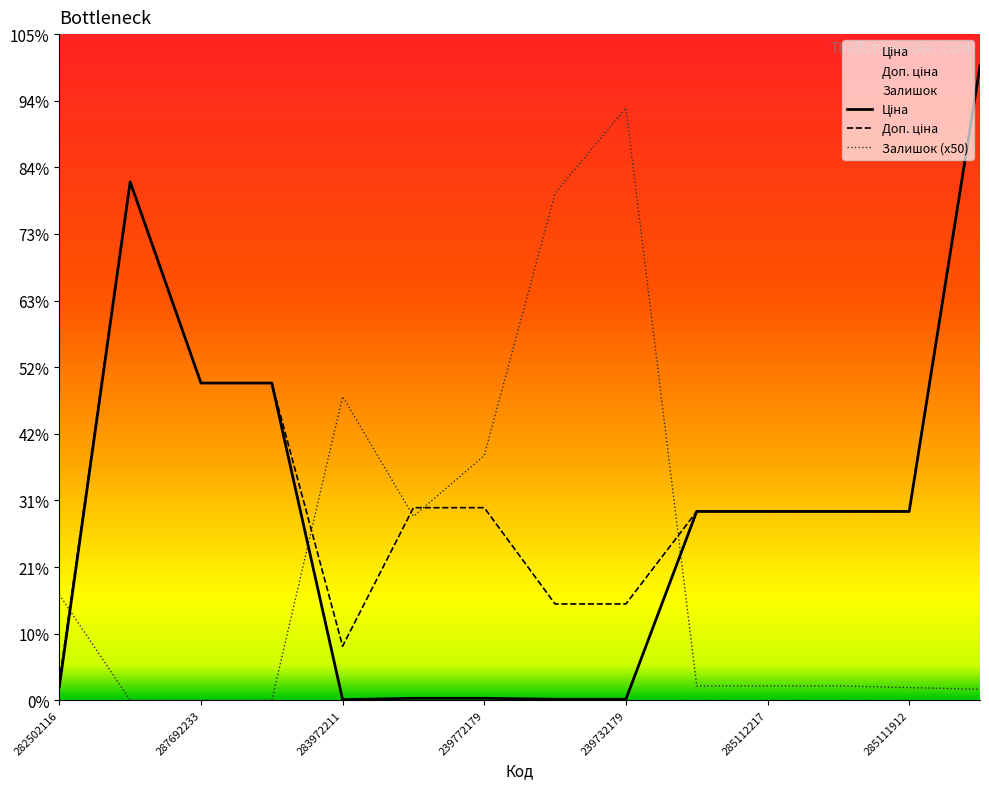

What is the sum of the Ціна values at 9 and 283972211?

29985.0